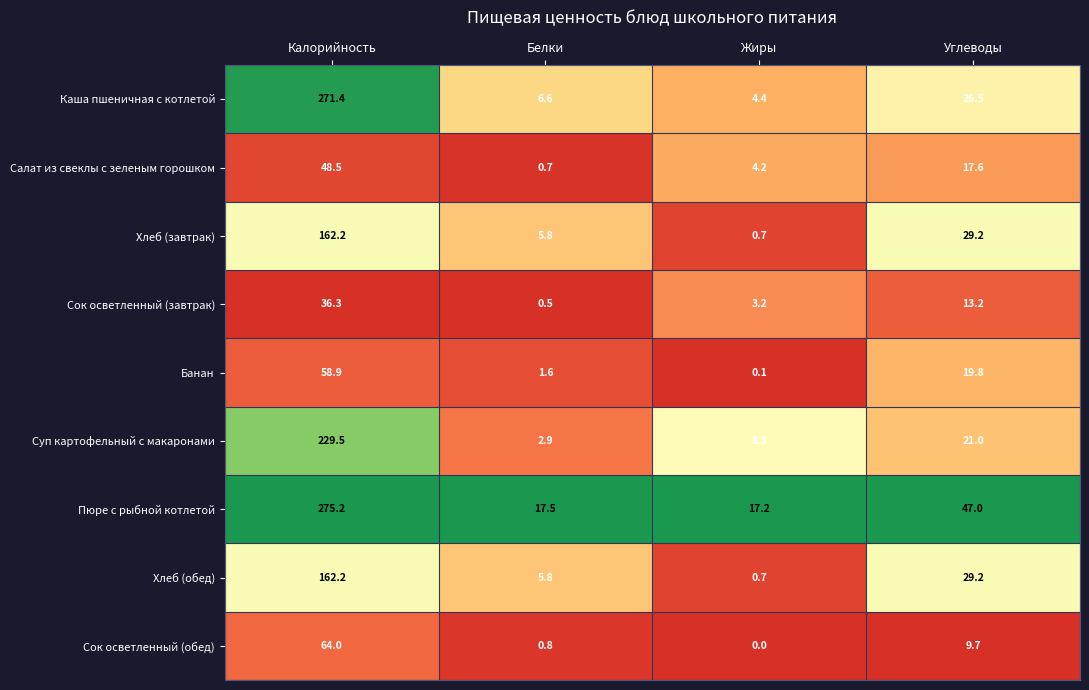

What is the difference between the highest and lowest values at Белки?

17.0